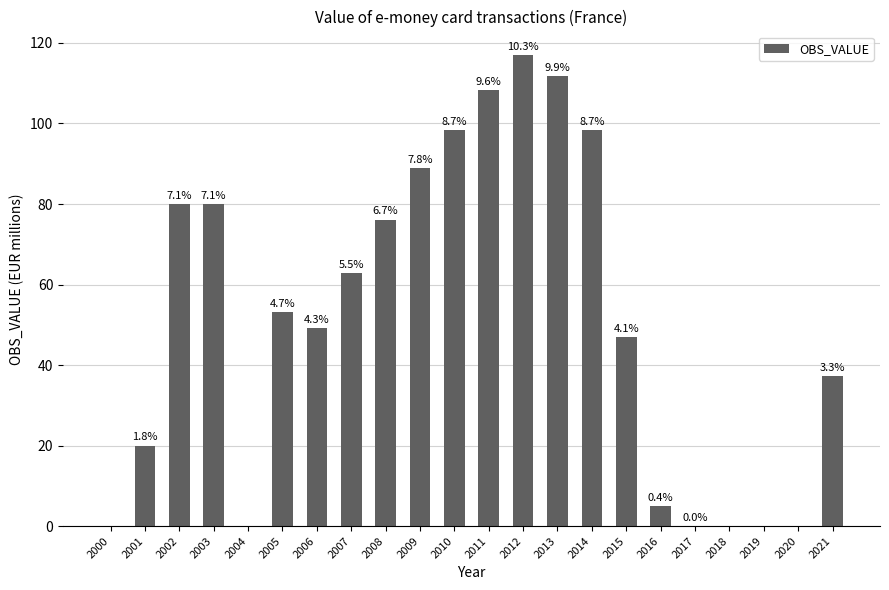

How many bars are there in total?

22